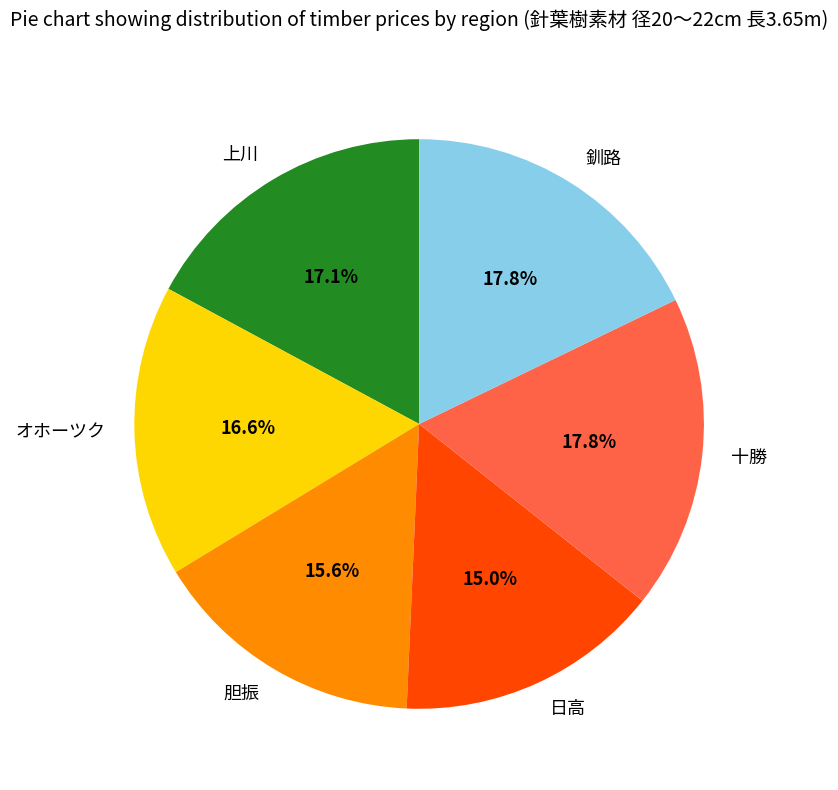

True or false: 日高 accounts for 15% of the total.

True